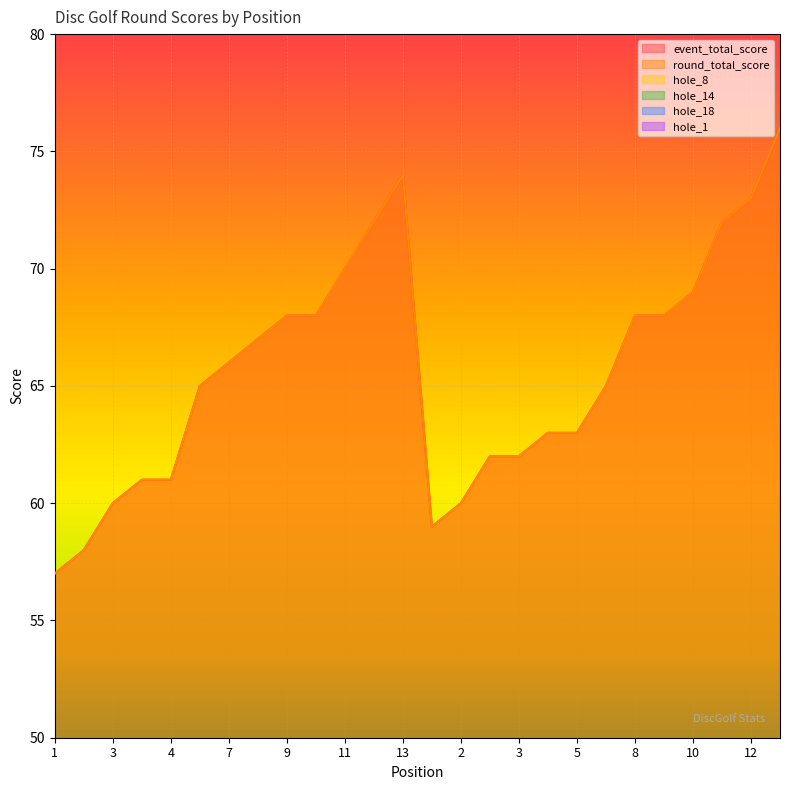

What is the difference between the highest and lowest values at 7?

63